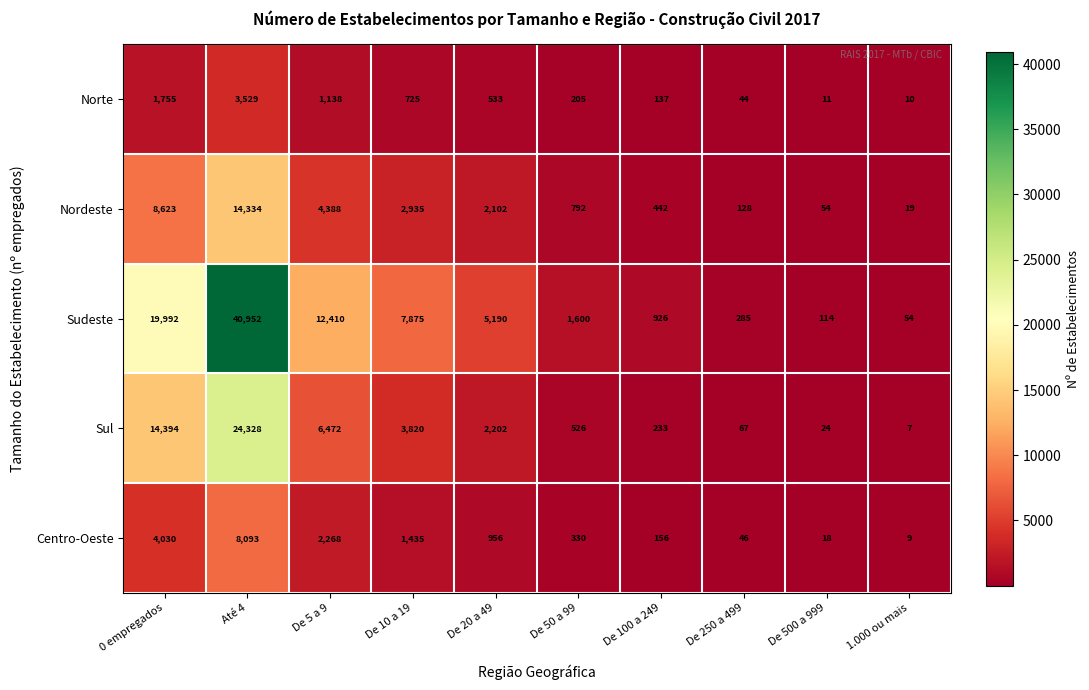

What is the minimum value shown in the chart?

7